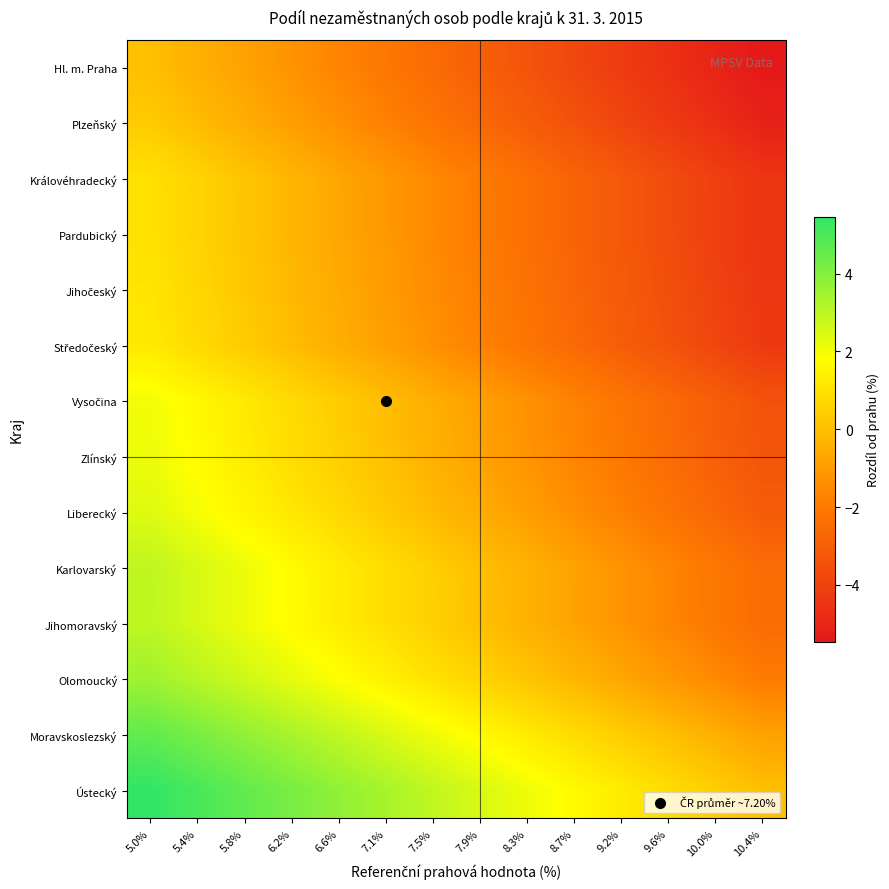

Which has a higher value, 8.7% or 9.2%?

8.7%